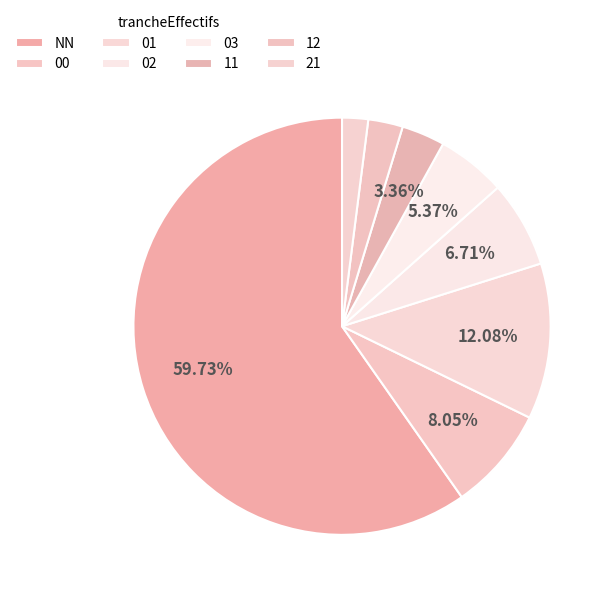

How many slices are in this pie chart?

8